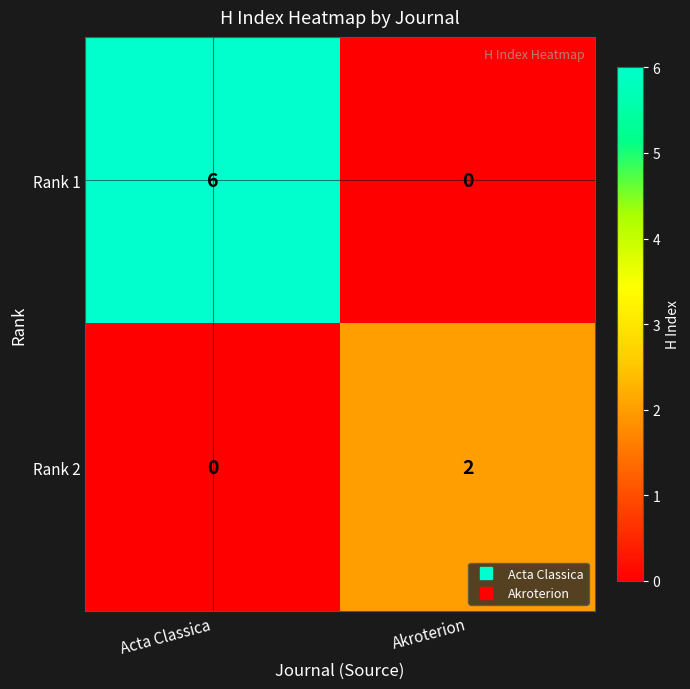

Which category has the highest value across all series?

Acta Classica